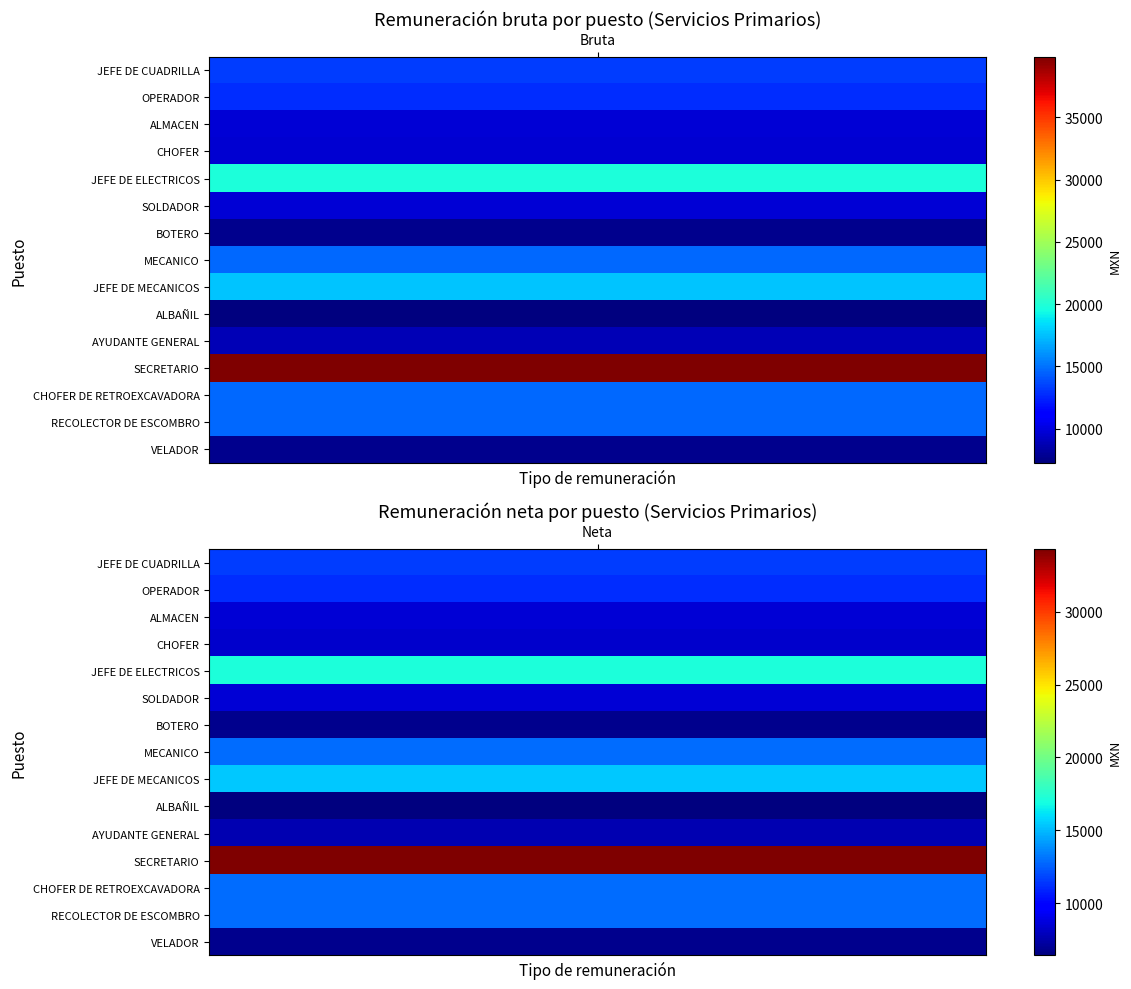

Which series has the largest total across all categories?

SECRETARIO